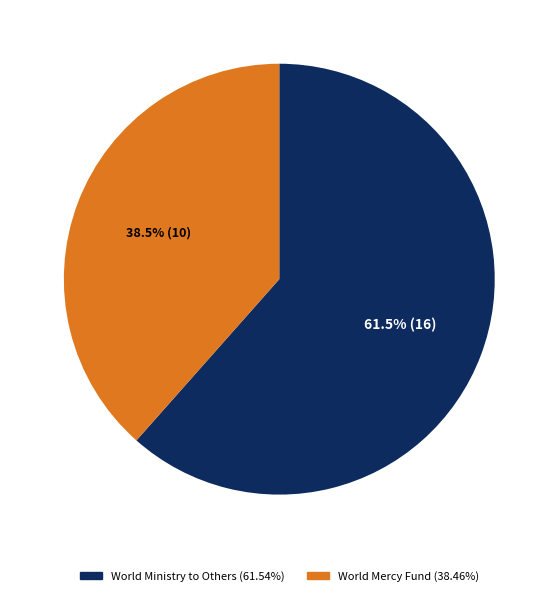

To the nearest percent, what is the average slice percentage?

50%